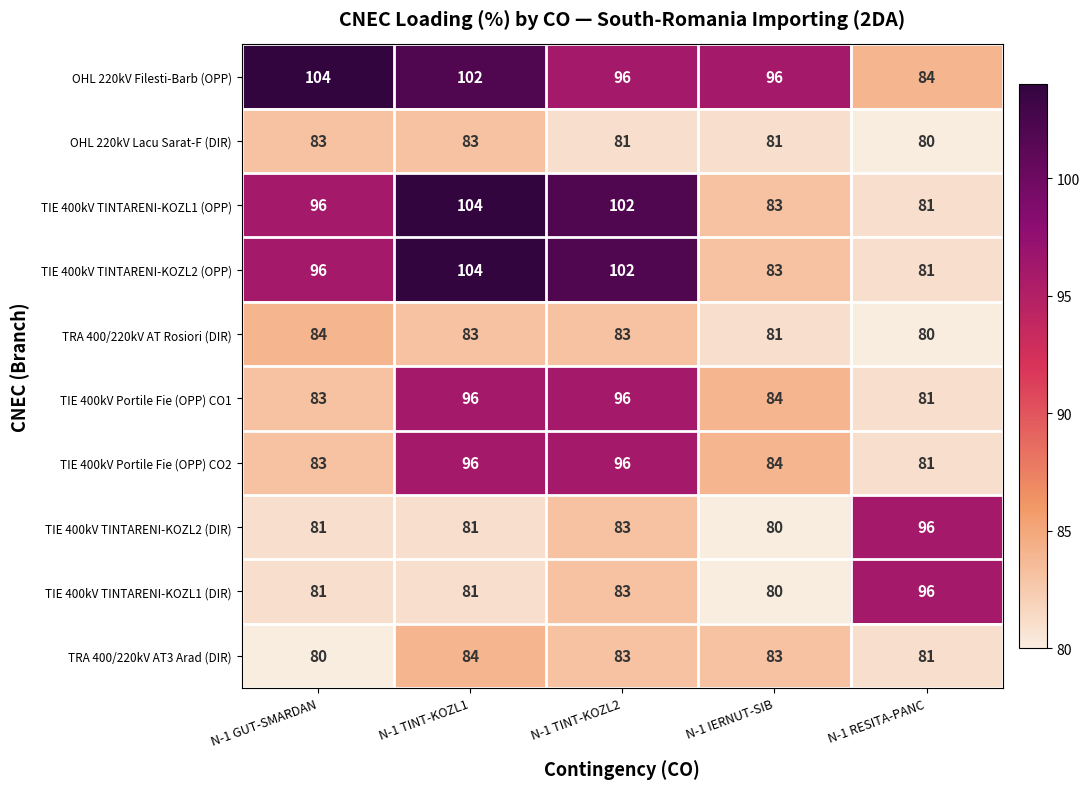

What is the difference between the highest and lowest values at N-1 TINT-KOZL1?

23